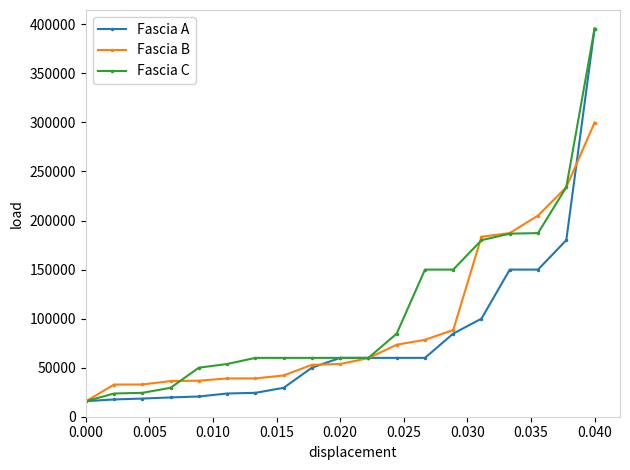

What is the minimum value for Fascia B?

15630.6